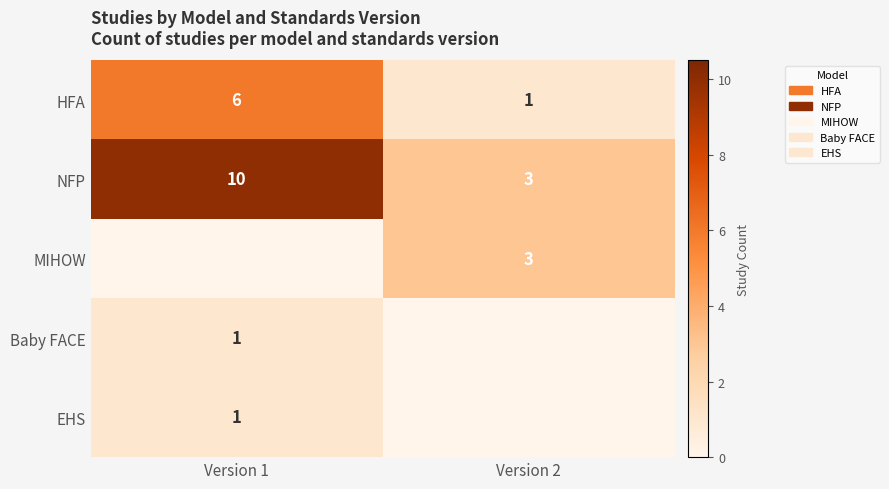

How many data points does each series have?

2